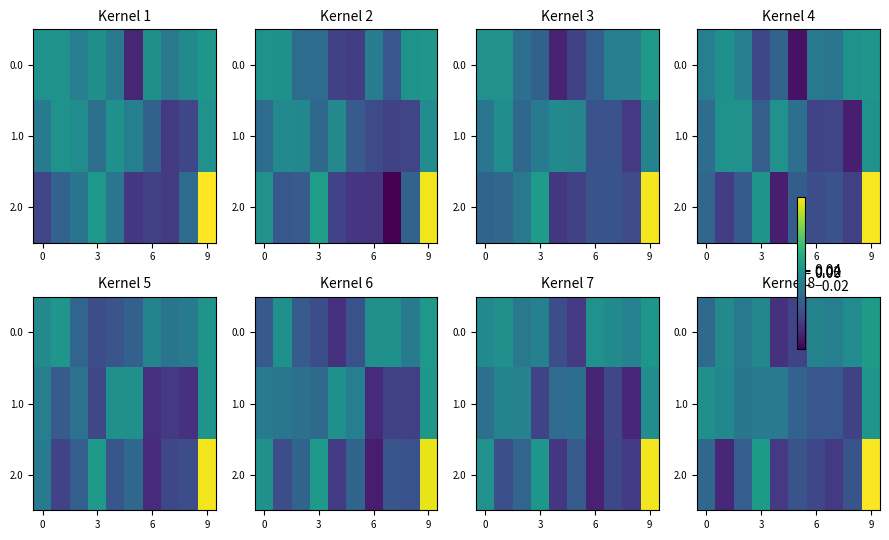

At which label does 2.0 first exceed 0?

3